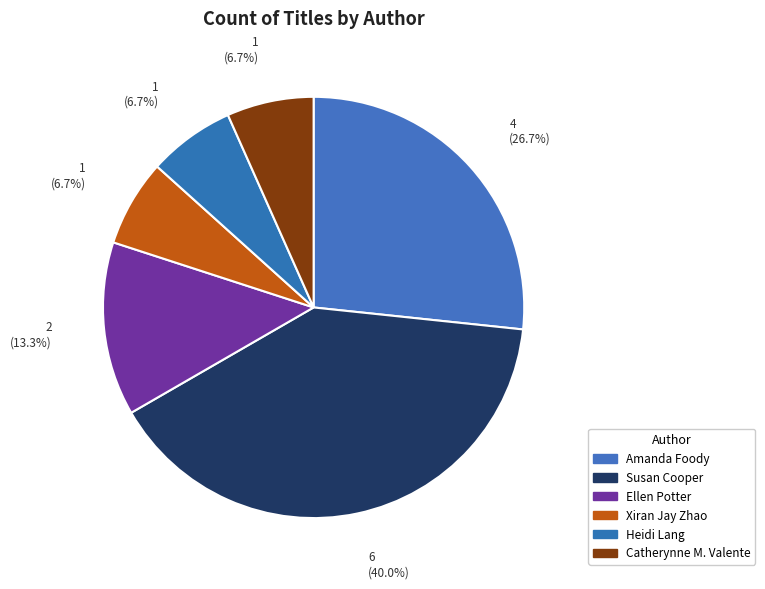

To the nearest percent, what is the average slice percentage?

17%